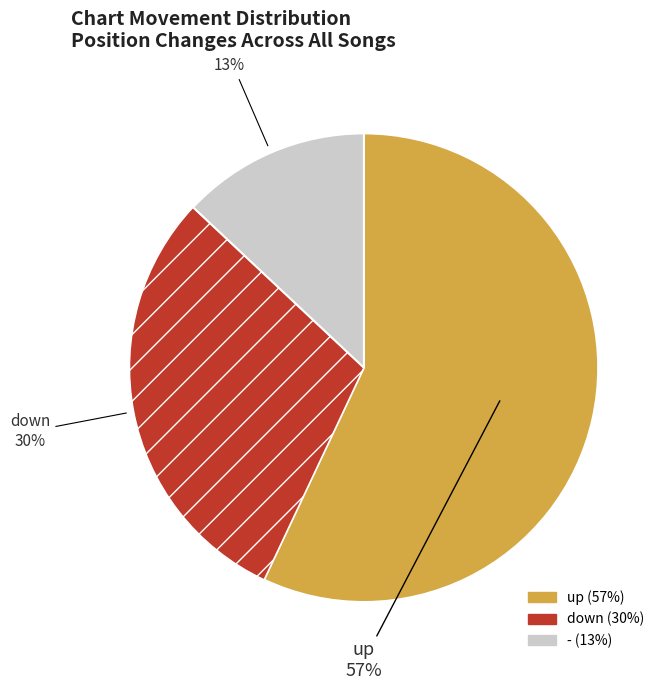

How many slices are in this pie chart?

3